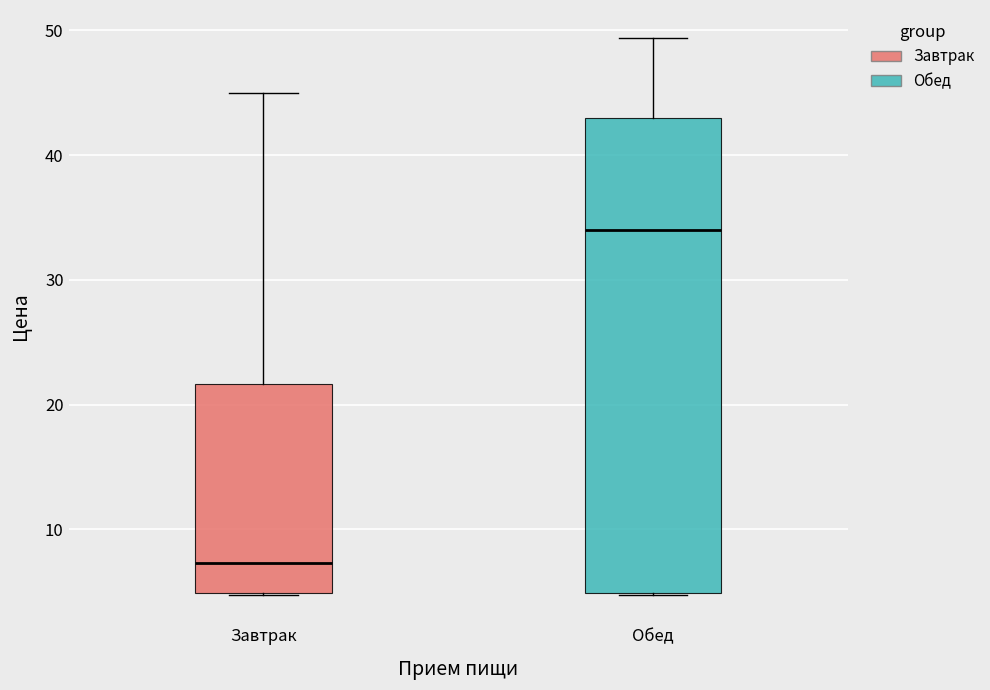

Reading left to right, read every box against the y-axis: the position of its median line, the range the box covers, and the ends of its whiskers. The values are not printed on the chart, so give them approximately, as read against the axis.

Завтрак: median 7, box 5 to 22, whiskers 5 to 45
Обед: median 34, box 5 to 43, whiskers 5 to 49